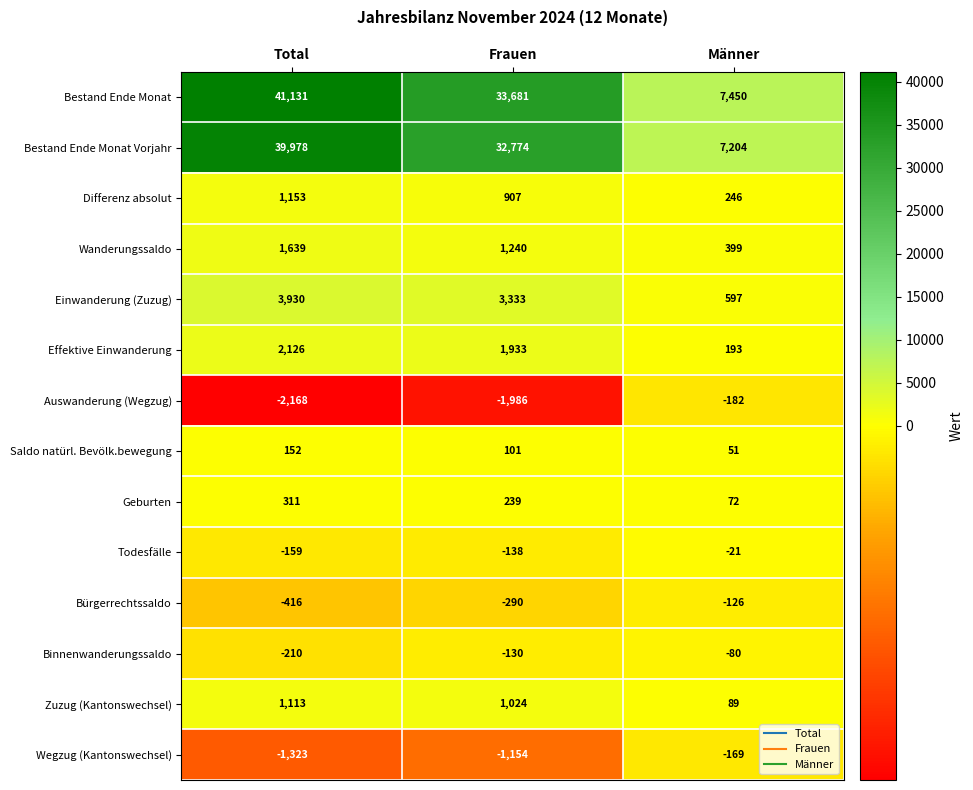

At how many categories does at least one series exceed 5971?

3